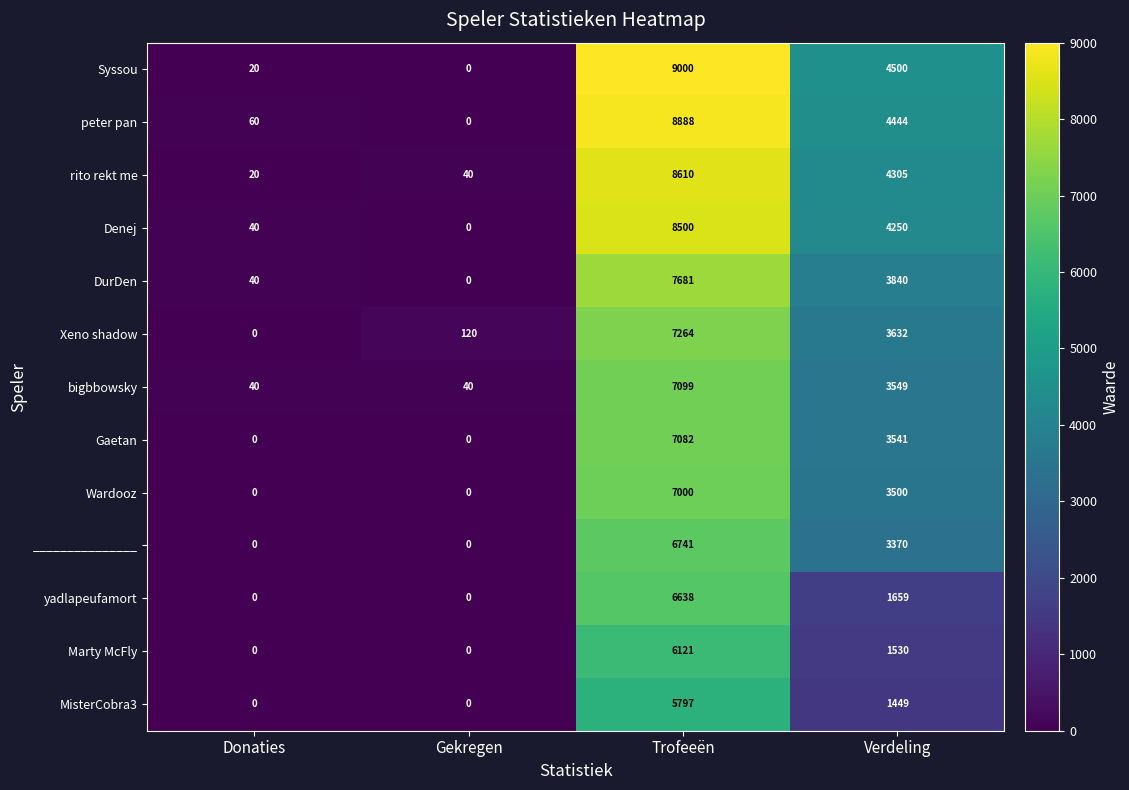

What is the maximum value shown in the chart?

9000